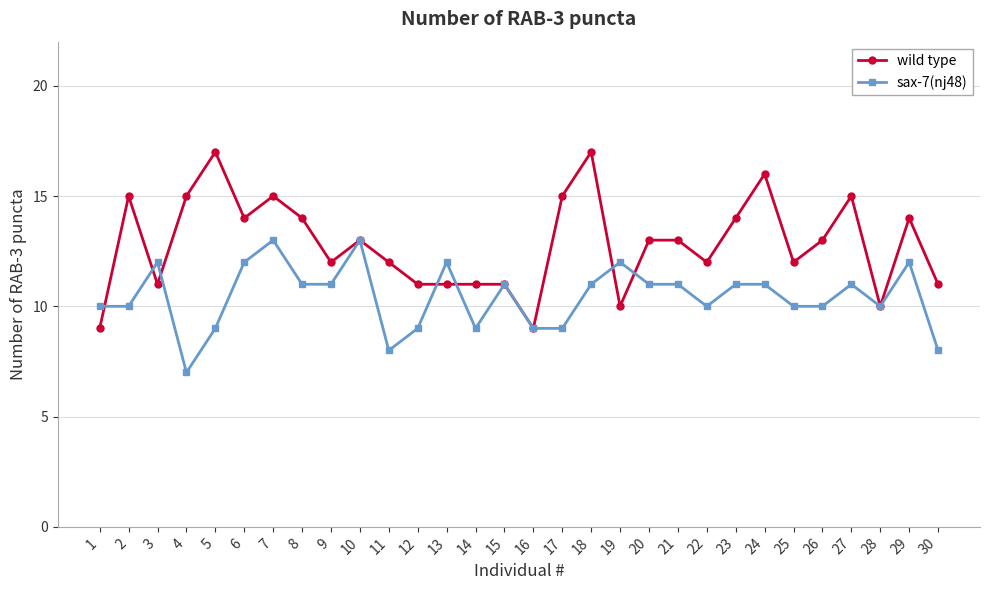

What is the sum of all wild type values?

385